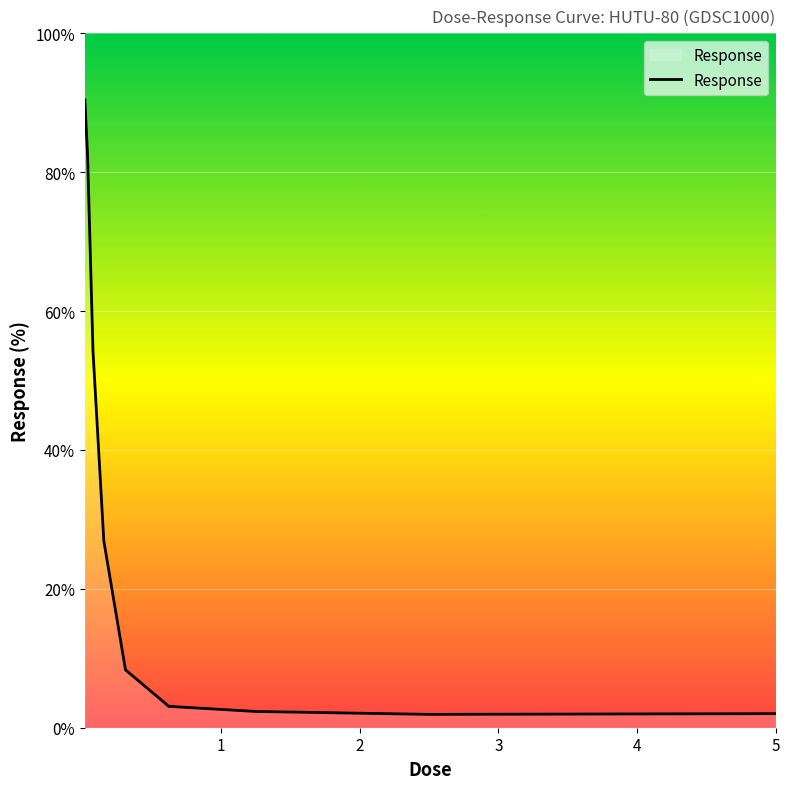

What is the greatest value displayed?

90.4